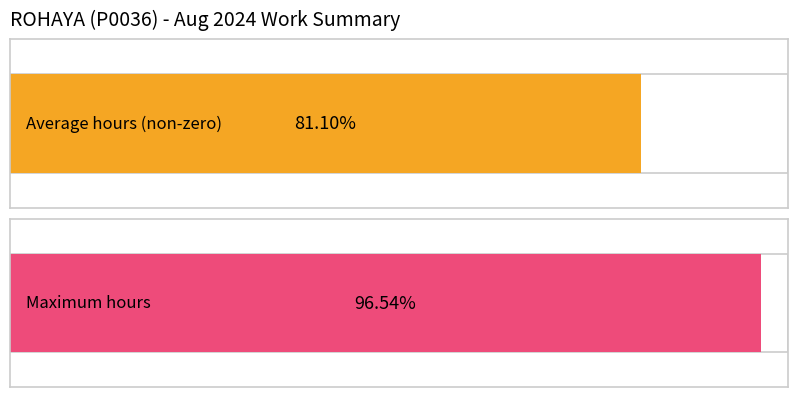

At which category does the chart reach its peak across all series?

2